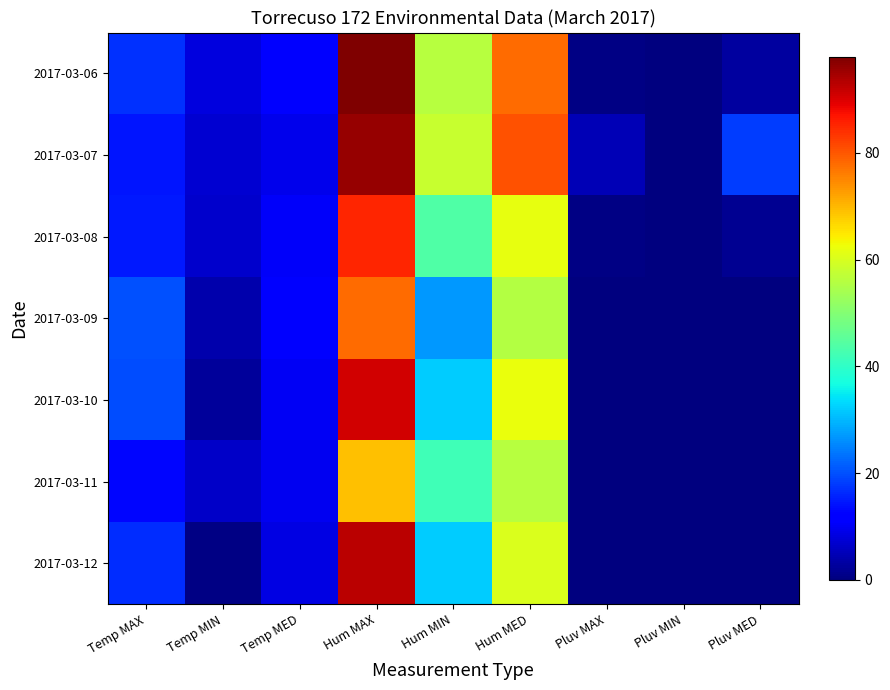

Which series has the largest total across all categories?

2017-03-07